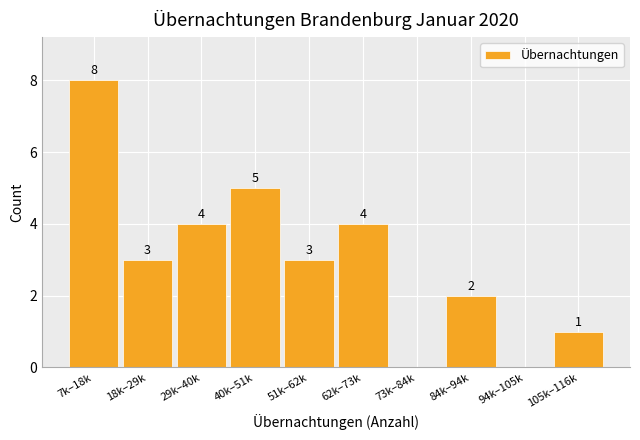

Reading left to right, what are all the values shown in this chart?

7k–18k=8	18k–29k=3	29k–40k=4	40k–51k=5	51k–62k=3	62k–73k=4	73k–84k=0	84k–94k=2	94k–105k=0	105k–116k=1